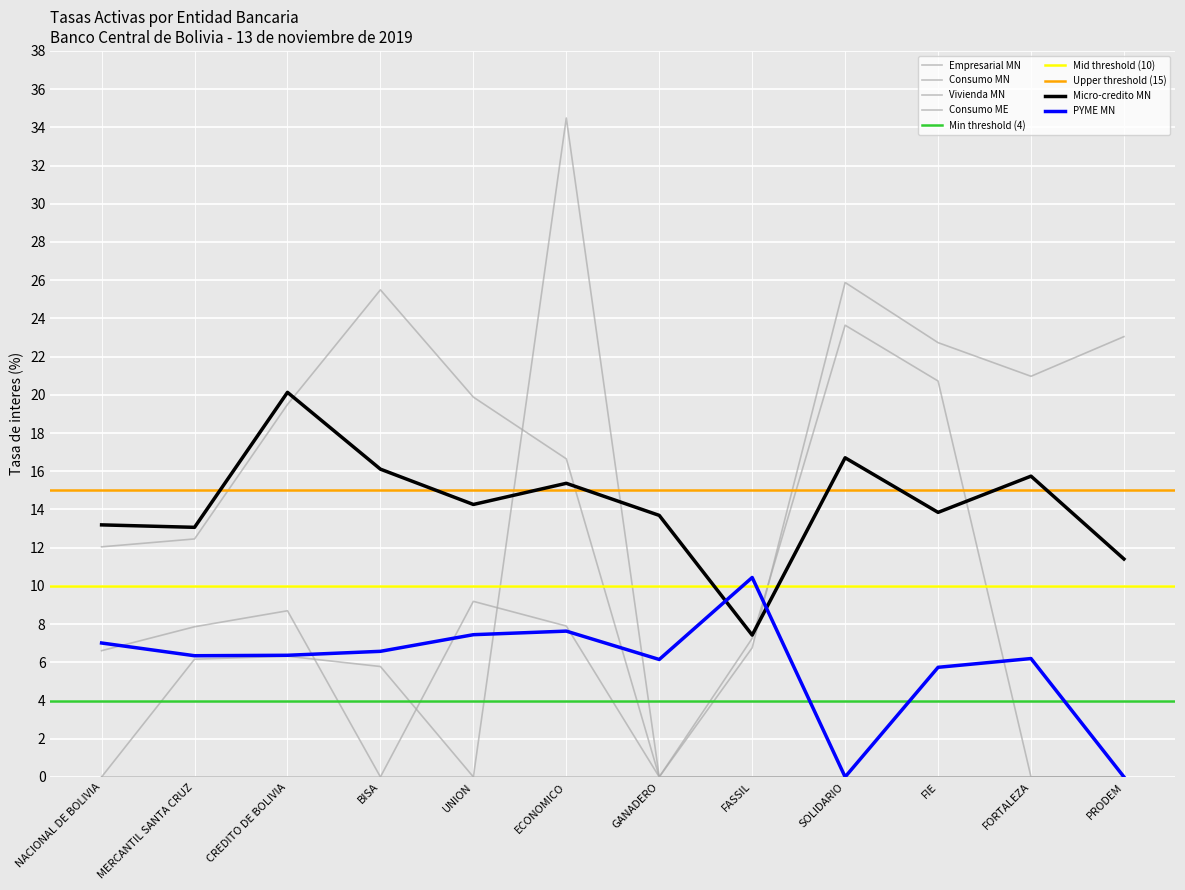

Reading right to left, what are all the values shown in this chart?

Empresarial MN: PRODEM=0.0	FORTALEZA=0.0	FIE=0.0	SOLIDARIO=0.0	FASSIL=0.0	GANADERO=0.0	ECONOMICO=0.0	UNION=0.0	BISA=5.8	CREDITO DE BOLIVIA=6.3	MERCANTIL SANTA CRUZ=6.2	NACIONAL DE BOLIVIA=0.0
PYME MN: PRODEM=0.0	FORTALEZA=6.2	FIE=5.7	SOLIDARIO=0.0	FASSIL=10.4	GANADERO=6.1	ECONOMICO=7.6	UNION=7.4	BISA=6.6	CREDITO DE BOLIVIA=6.4	MERCANTIL SANTA CRUZ=6.3	NACIONAL DE BOLIVIA=7.0
Micro-credito MN: PRODEM=11.4	FORTALEZA=15.7	FIE=13.8	SOLIDARIO=16.7	FASSIL=7.4	GANADERO=13.7	ECONOMICO=15.4	UNION=14.3	BISA=16.1	CREDITO DE BOLIVIA=20.1	MERCANTIL SANTA CRUZ=13.1	NACIONAL DE BOLIVIA=13.2
Consumo MN: PRODEM=23.0	FORTALEZA=21.0	FIE=22.7	SOLIDARIO=25.9	FASSIL=6.8	GANADERO=0.0	ECONOMICO=16.7	UNION=19.9	BISA=25.5	CREDITO DE BOLIVIA=19.5	MERCANTIL SANTA CRUZ=12.5	NACIONAL DE BOLIVIA=12.0
Vivienda MN: PRODEM=0.0	FORTALEZA=0.0	FIE=20.7	SOLIDARIO=23.6	FASSIL=7.3	GANADERO=0.0	ECONOMICO=7.9	UNION=9.2	BISA=0.0	CREDITO DE BOLIVIA=8.7	MERCANTIL SANTA CRUZ=7.9	NACIONAL DE BOLIVIA=6.6
Consumo ME: PRODEM=0.0	FORTALEZA=0.0	FIE=0.0	SOLIDARIO=0.0	FASSIL=0.0	GANADERO=0.0	ECONOMICO=34.5	UNION=0.0	BISA=0.0	CREDITO DE BOLIVIA=0.0	MERCANTIL SANTA CRUZ=0.0	NACIONAL DE BOLIVIA=0.0